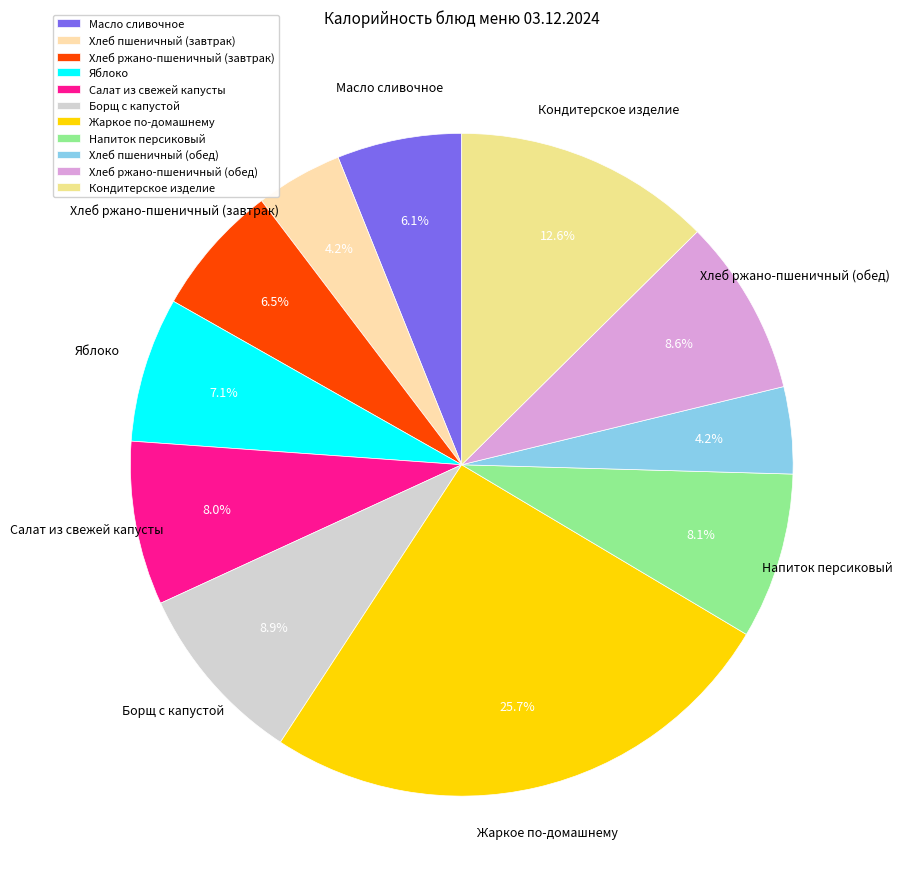

How many segments does this pie chart have?

11